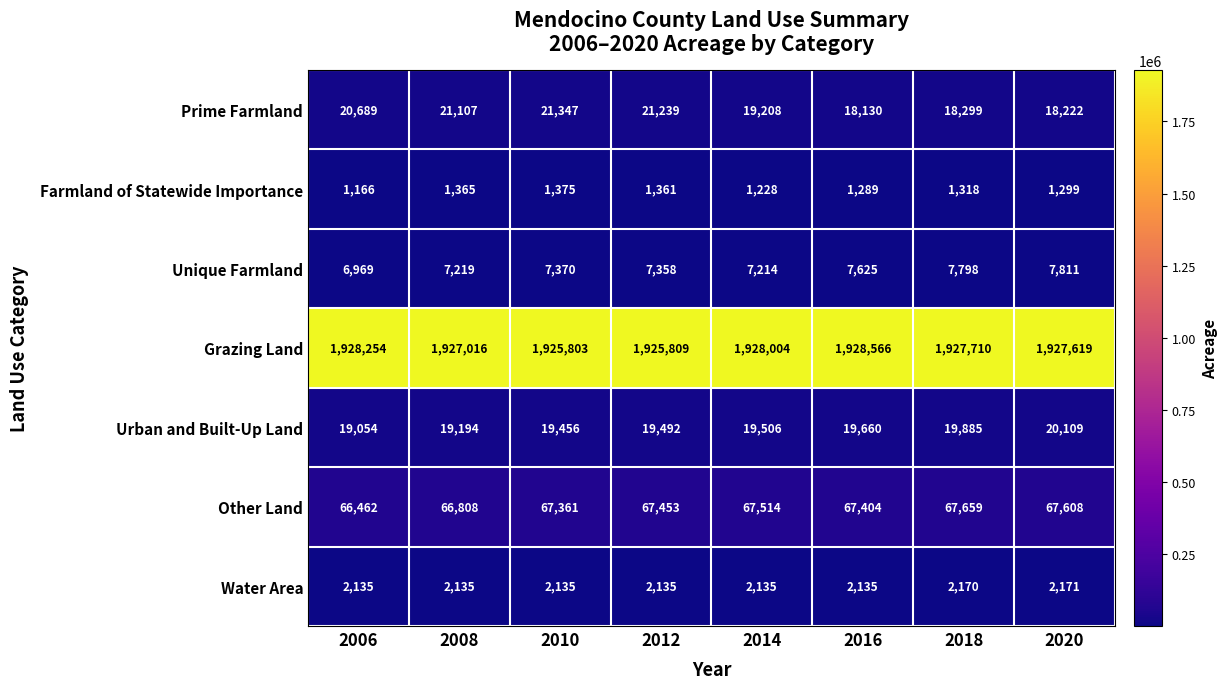

What is the spread (max minus min) of values at 2012?

1924448